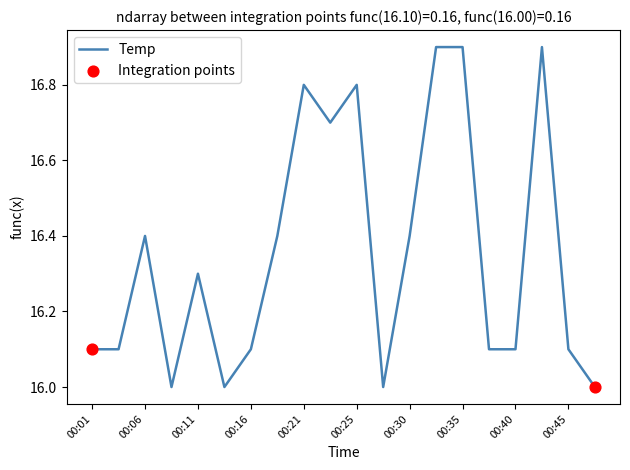

What is the greatest value displayed?

16.9